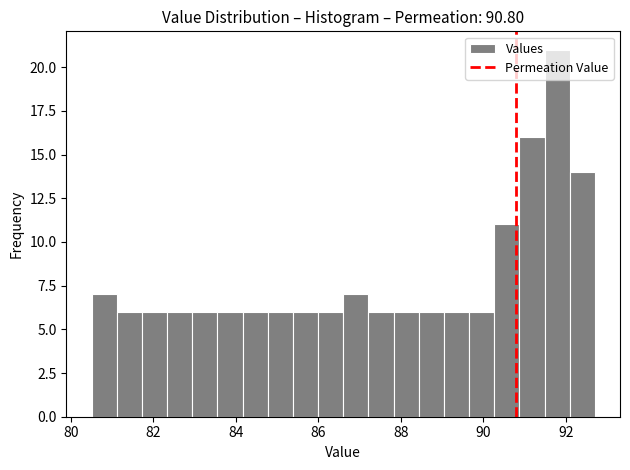

Around what value on the x-axis is the tallest bar? Give the approximate position of its centre, as read against the axis.

91.8